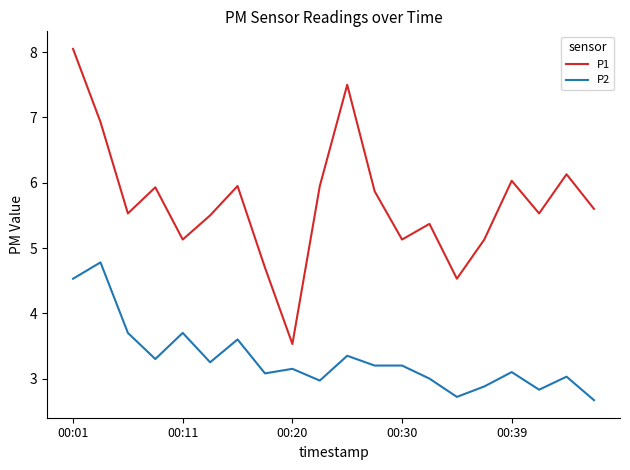

List the series in order of their overall mean, lowest first.

P2, P1